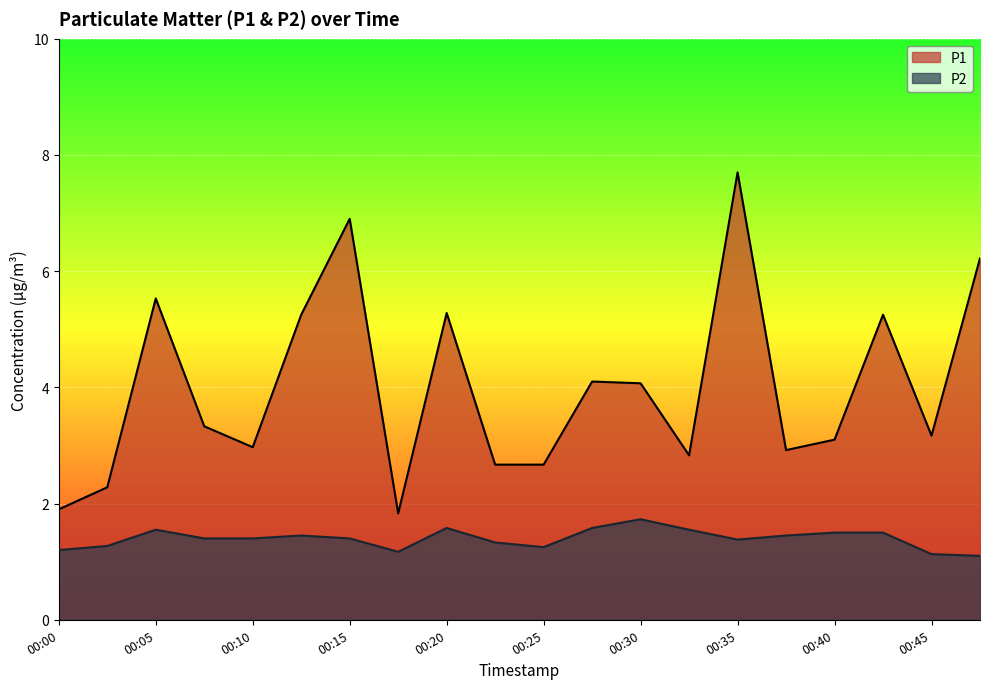

What is the value of the P1 point at the 10th from the left?

2.7